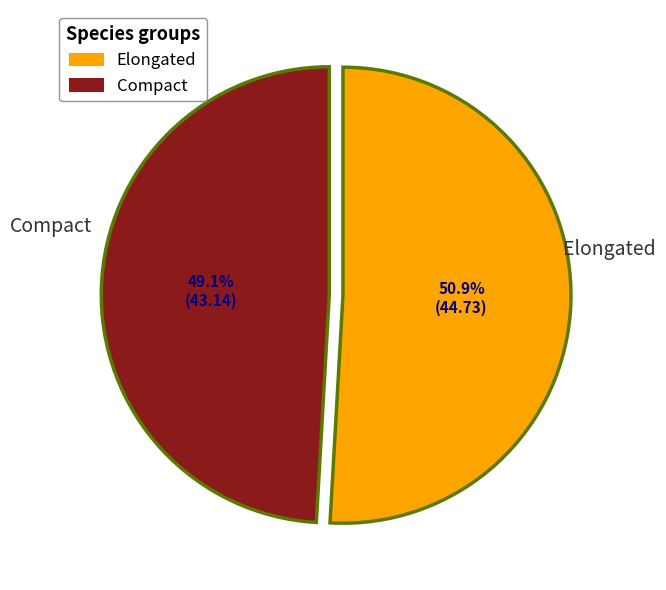

Which slice is the smallest?

Compact